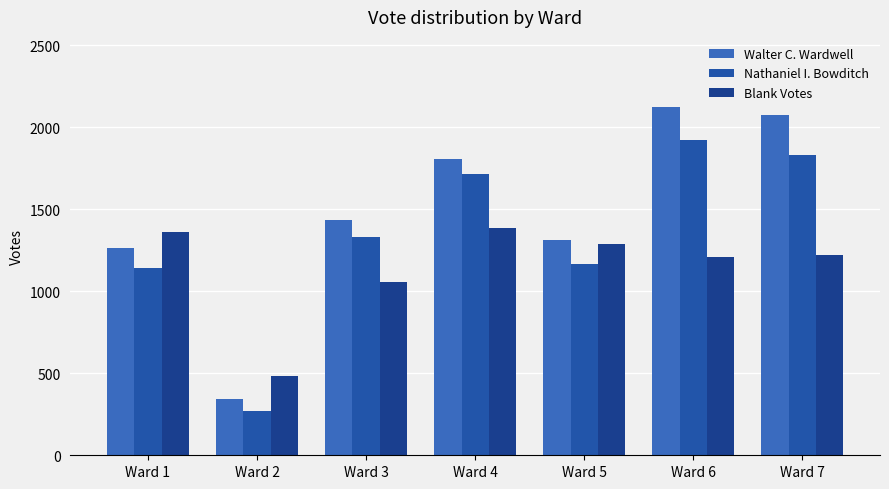

Reading left to right, list all the values displayed in this chart.

Walter C. Wardwell: Ward 1=1264	Ward 2=345	Ward 3=1437	Ward 4=1807	Ward 5=1311	Ward 6=2126	Ward 7=2073
Nathaniel I. Bowditch: Ward 1=1142	Ward 2=273	Ward 3=1329	Ward 4=1714	Ward 5=1168	Ward 6=1922	Ward 7=1834
Blank Votes: Ward 1=1360	Ward 2=482	Ward 3=1058	Ward 4=1383	Ward 5=1289	Ward 6=1206	Ward 7=1219